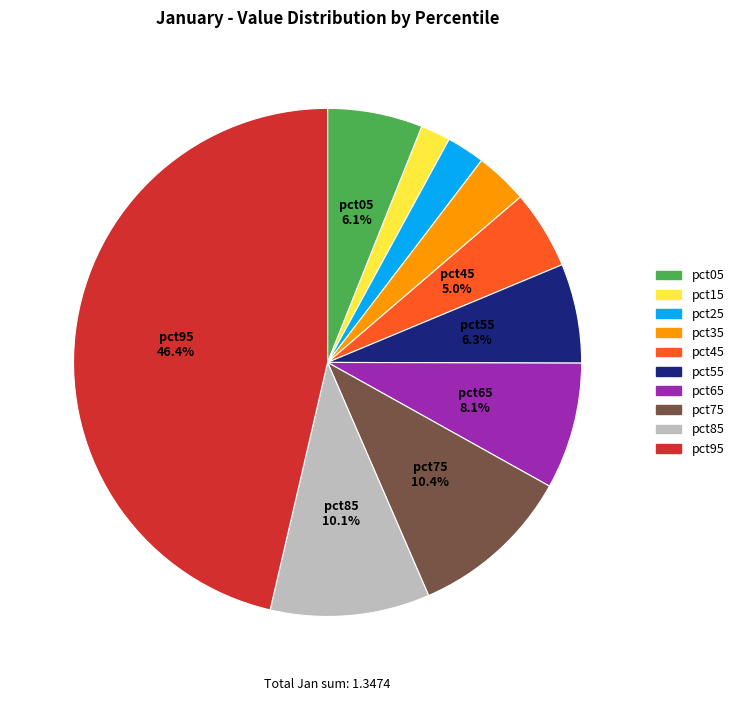

How much of the chart is everything except pct05?

93.9%